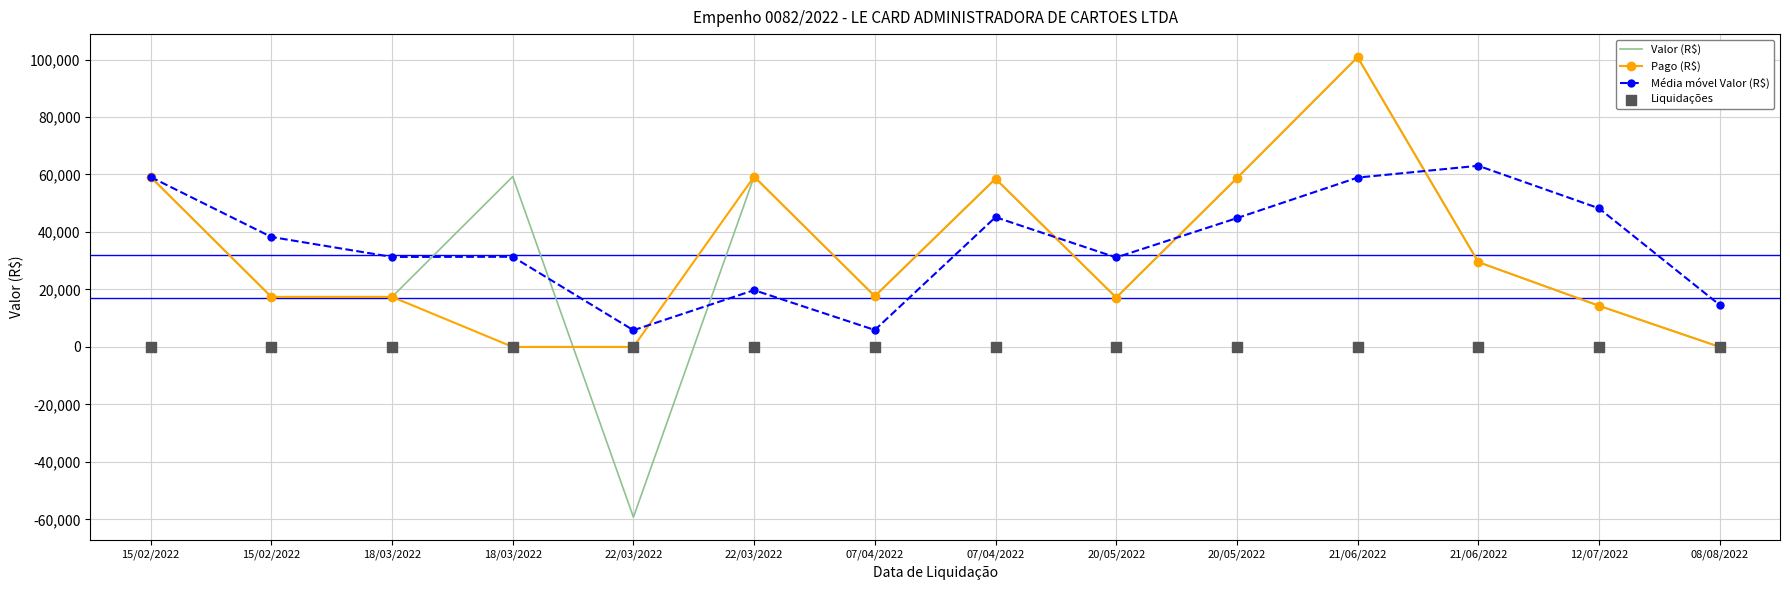

What are all the series names shown in the legend?

Valor (R$), Pago (R$), Média móvel Valor (R$), Liquidações